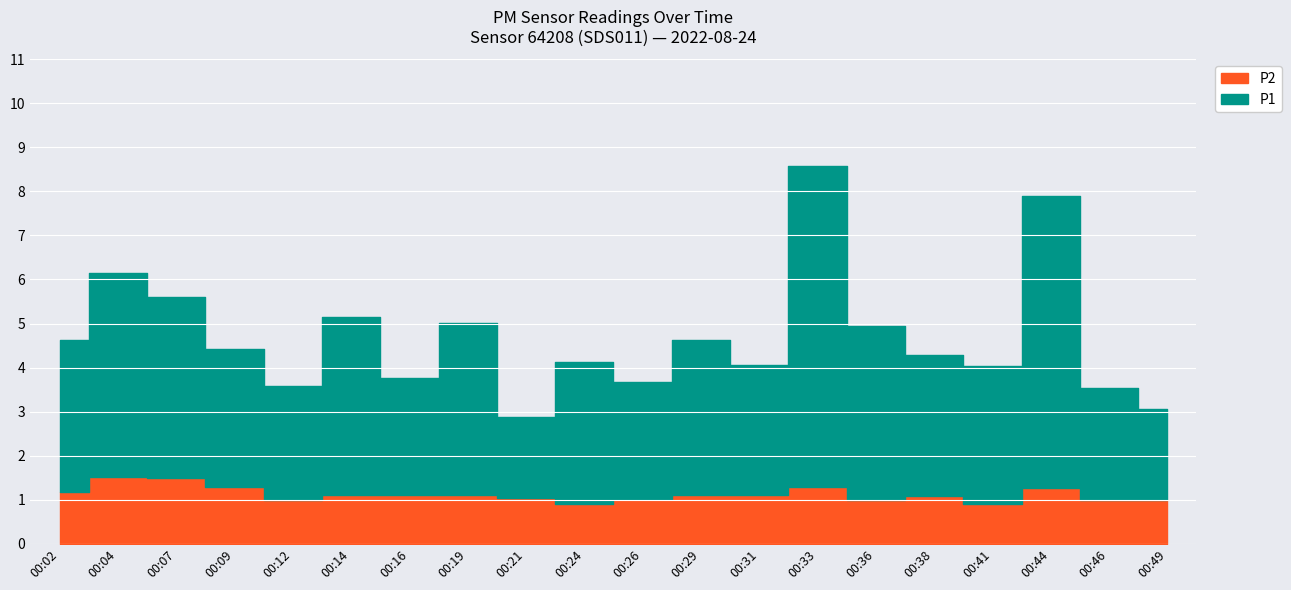

Where does the P2 series first go above 1?

00:02